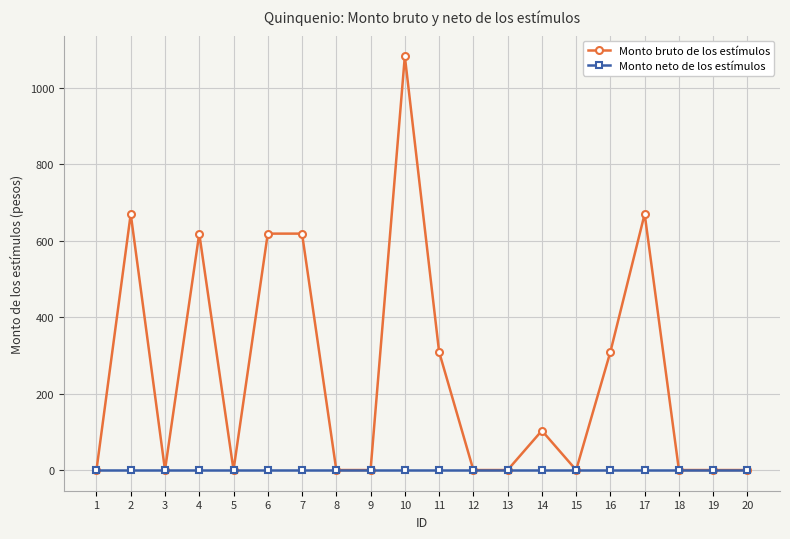

True or false: Monto bruto de los estímulos has more than 1 interior local peaks.

True